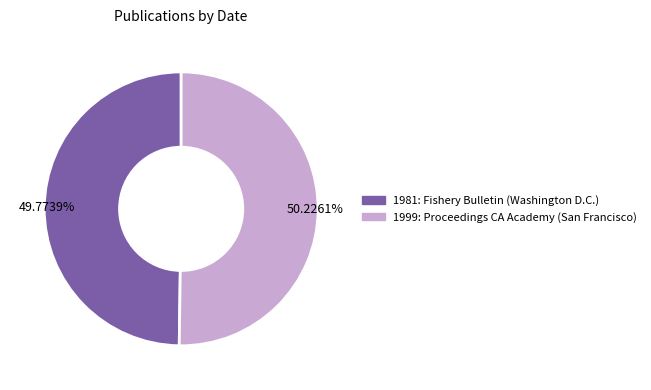

Approximately how many times larger is the value at 1999: Proceedings CA Academy (San Francisco) compared to 1981: Fishery Bulletin (Washington D.C.)?

1.0